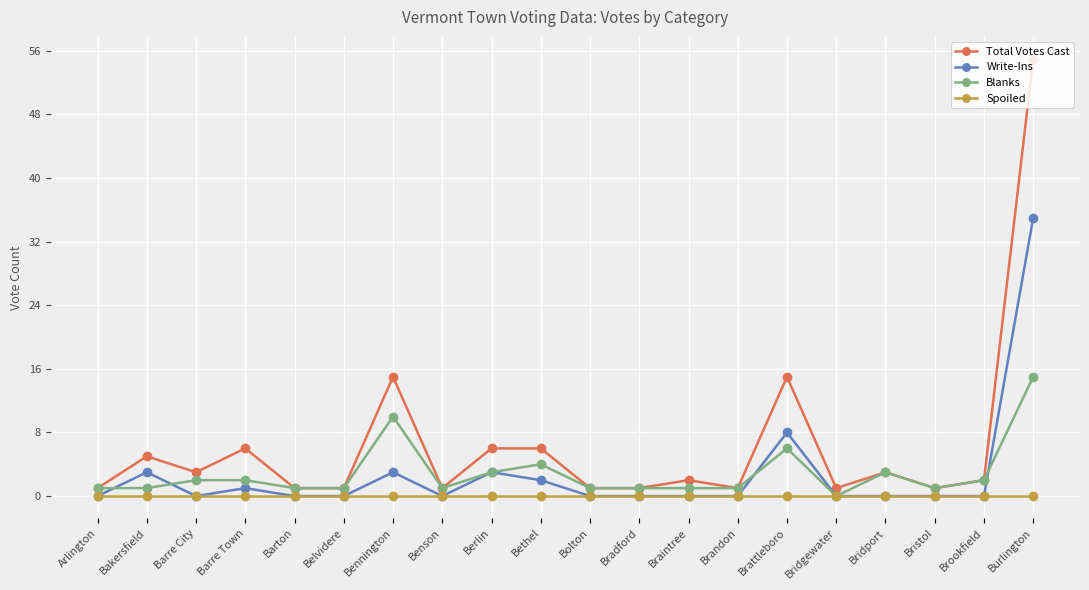

How many lines are shown in the chart?

4